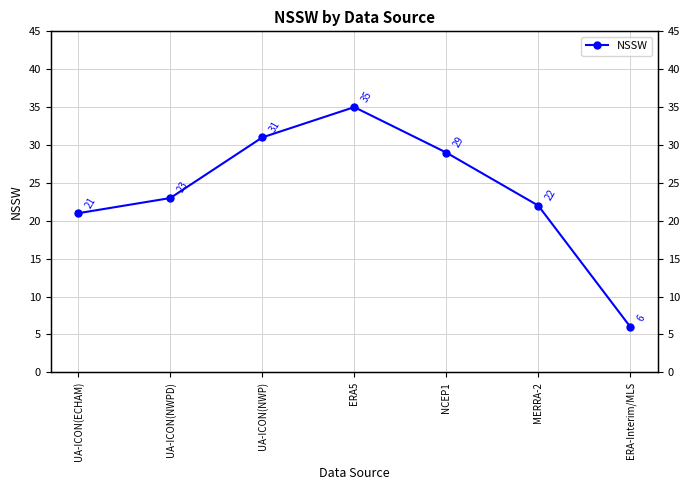

What position from the left is UA-ICON(ECHAM)?

1